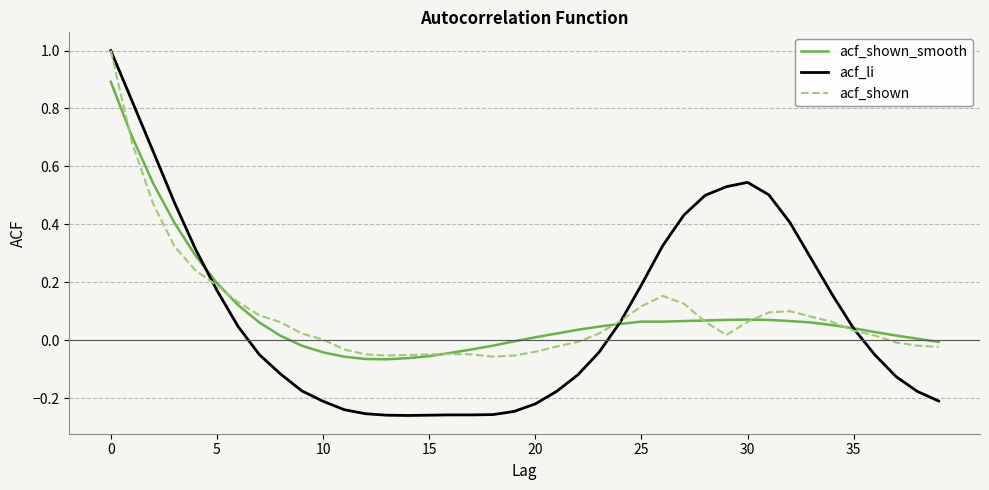

True or false: acf_shown and acf_shown_smooth intersect in this chart.

True